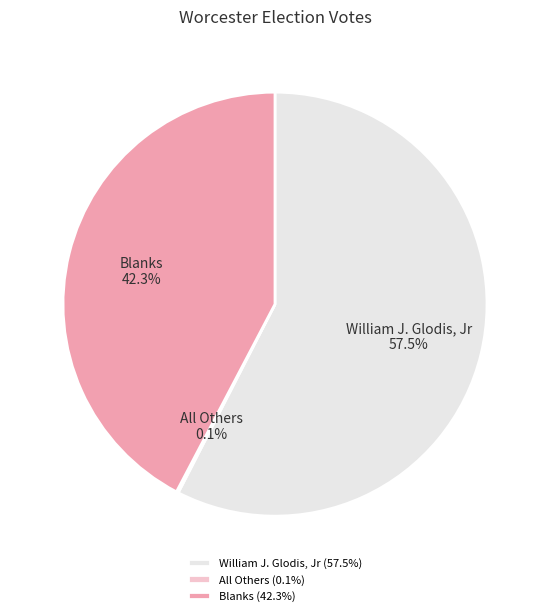

To the nearest percent, what is the average slice percentage?

33%